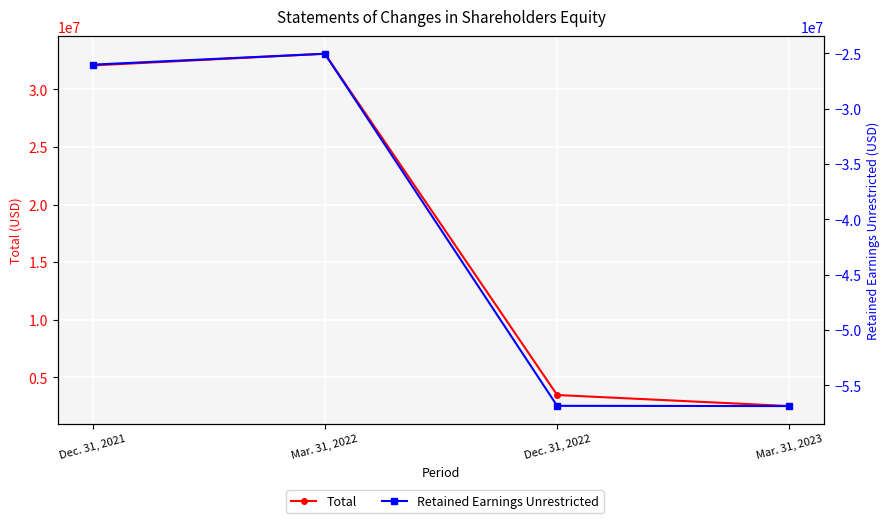

Between Dec. 31, 2022 and Mar. 31, 2023, which series saw the biggest shift?

Total